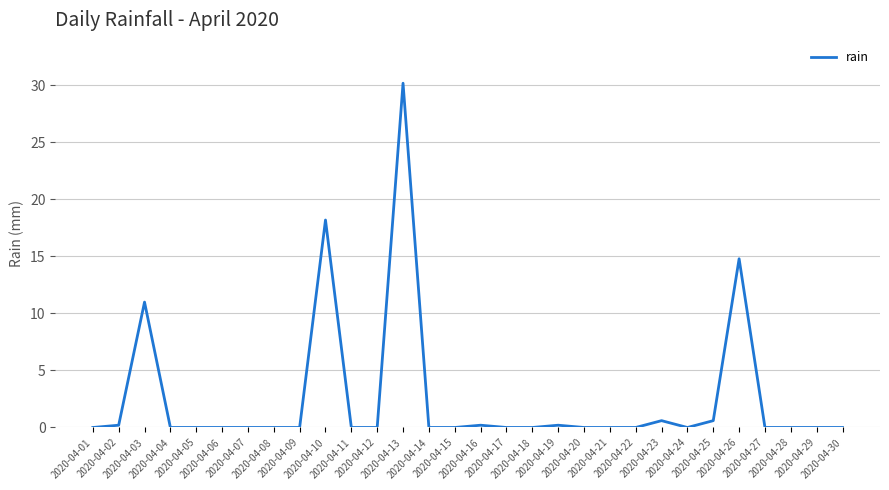

What is the difference between the maximum and minimum values?

30.2